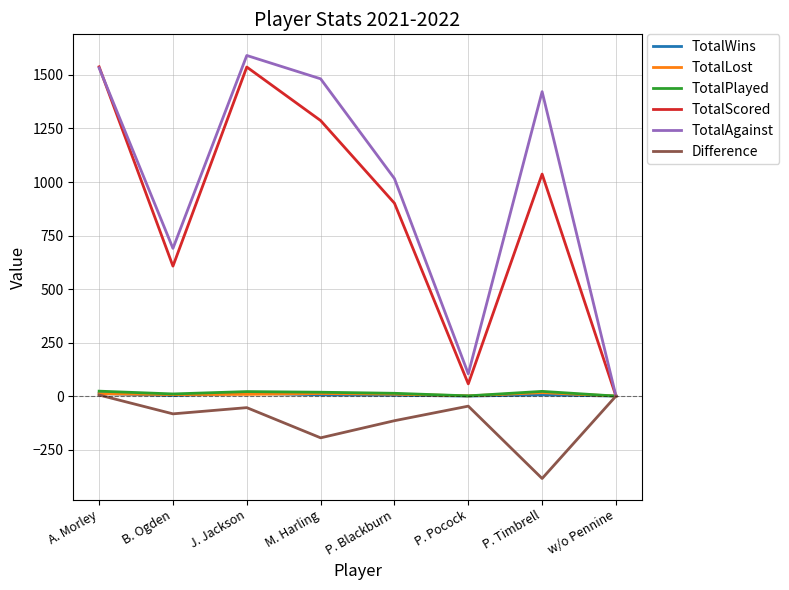

In TotalScored, how many points are lower than both neighbors (excluding endpoints)?

2